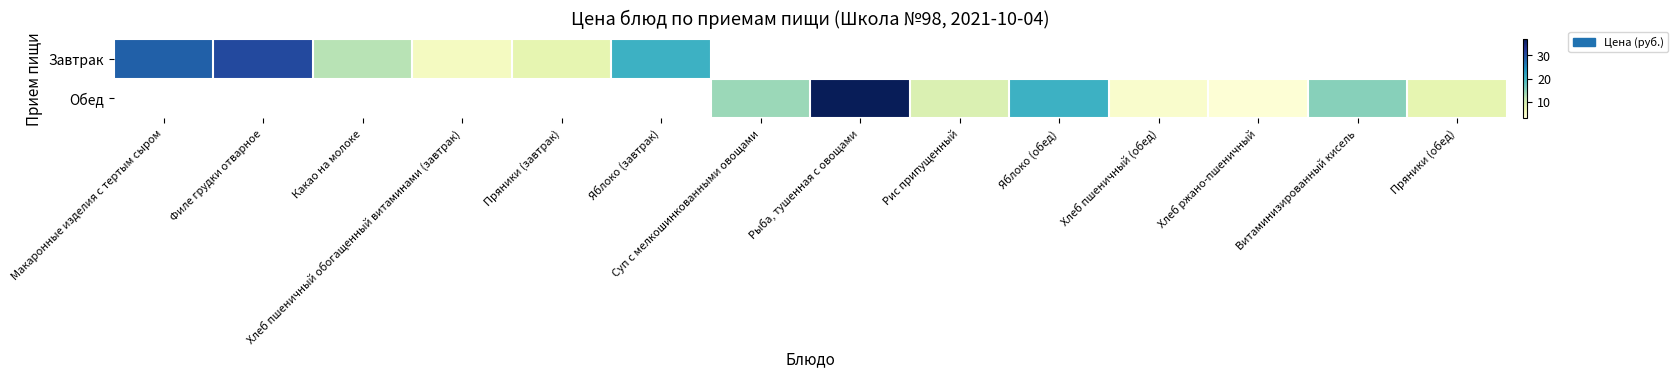

Rank the series at Филе грудки отварное from highest to lowest value.

Завтрак, Обед